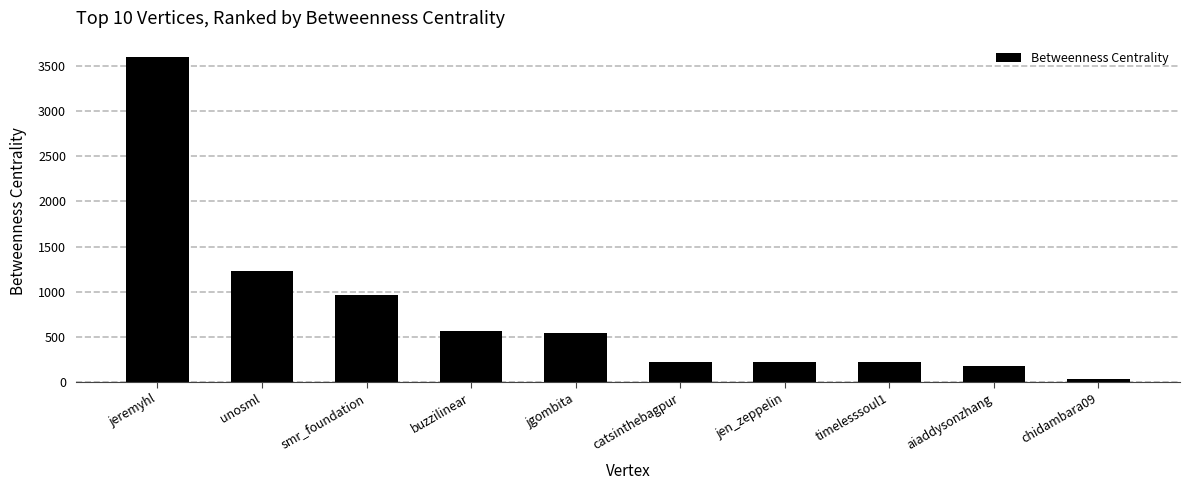

How many series are shown in this chart?

1